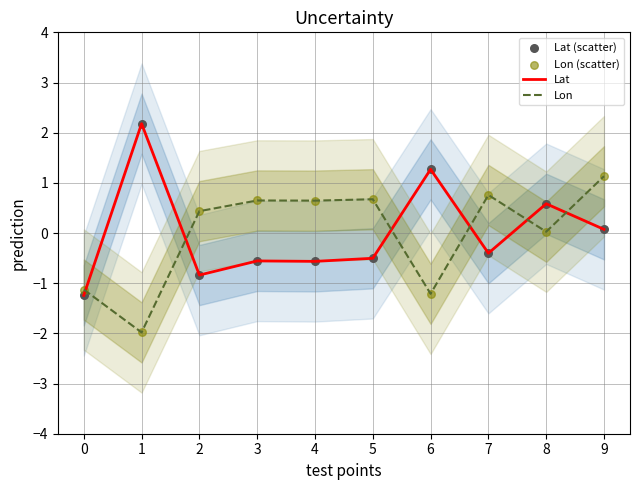

What is the total value across all series at 8?

1.2